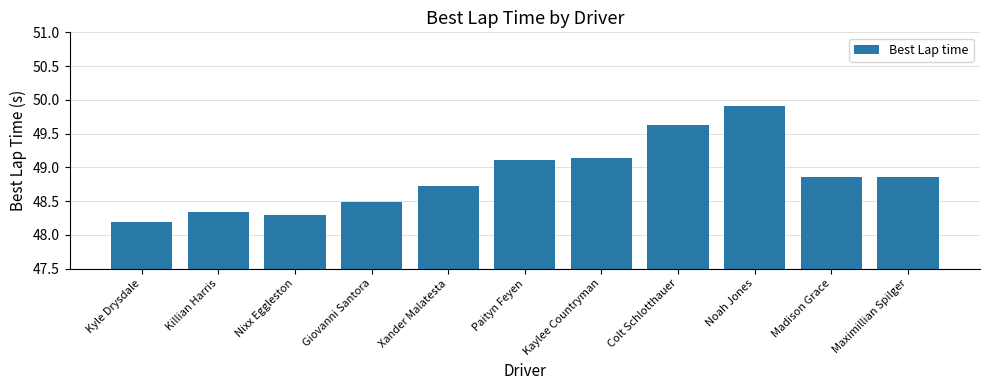

What is the change in value from Nixx Eggleston to Maximillian Spilger?

+0.6